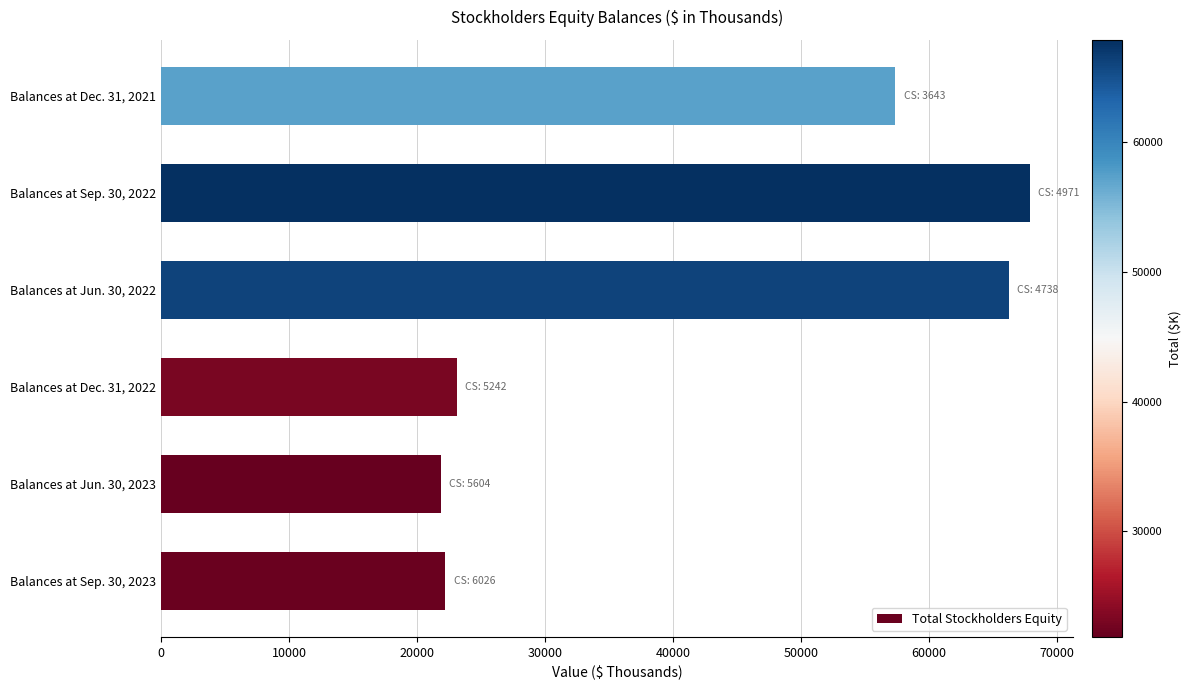

Count the number of data series in this chart.

1